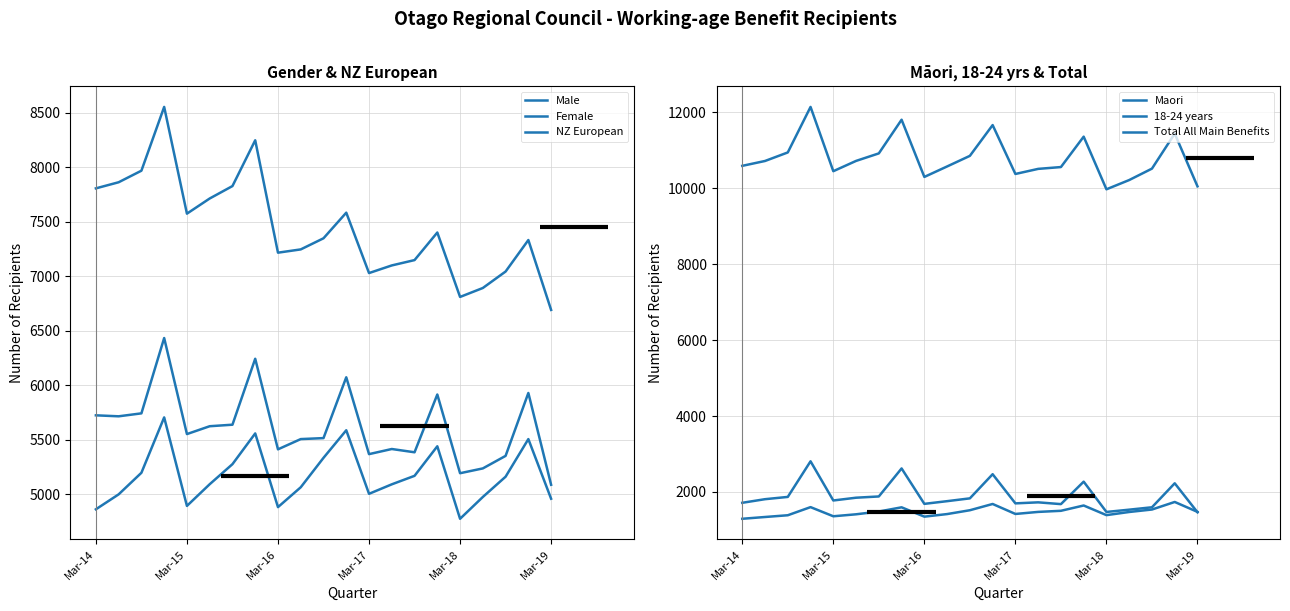

Reading right to left, what are all the values shown in this chart?

Male: 4961	5508	5163	4977	4777	5442	5171	5093	5006	5589	5336	5066	4884	5560	5278	5094	4895	5707	5199	5001	4864
Female: 5089	5931	5354	5239	5195	5917	5387	5417	5370	6075	5517	5508	5414	6245	5640	5626	5554	6435	5744	5717	5726
NZ European: 6693	7334	7045	6894	6812	7403	7150	7101	7031	7585	7350	7248	7218	8249	7829	7715	7576	8555	7970	7864	7808
Maori: 1475	1736	1537	1472	1389	1643	1503	1474	1420	1683	1518	1417	1349	1595	1484	1411	1359	1600	1386	1340	1293
18-24 years: 1464	2228	1596	1533	1473	2271	1679	1726	1699	2467	1831	1757	1686	2619	1881	1848	1775	2807	1869	1809	1714
Total All Main Benefits: 10050	11439	10517	10216	9972	11359	10558	10510	10376	11664	10853	10574	10298	11805	10918	10720	10449	12142	10943	10718	10590